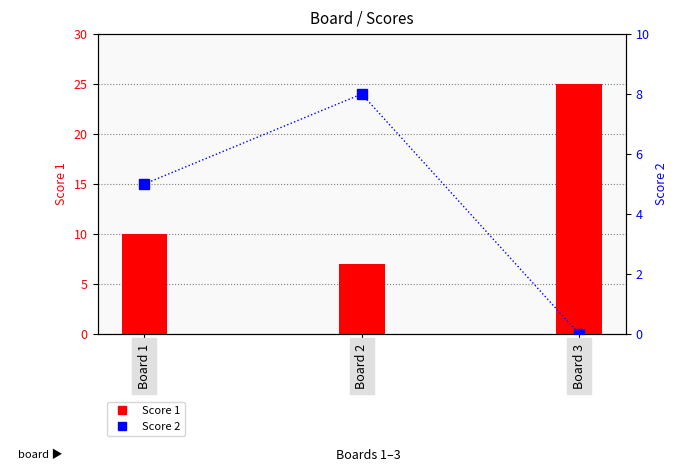

Are the bars grouped side by side (vs. stacked)?

Yes